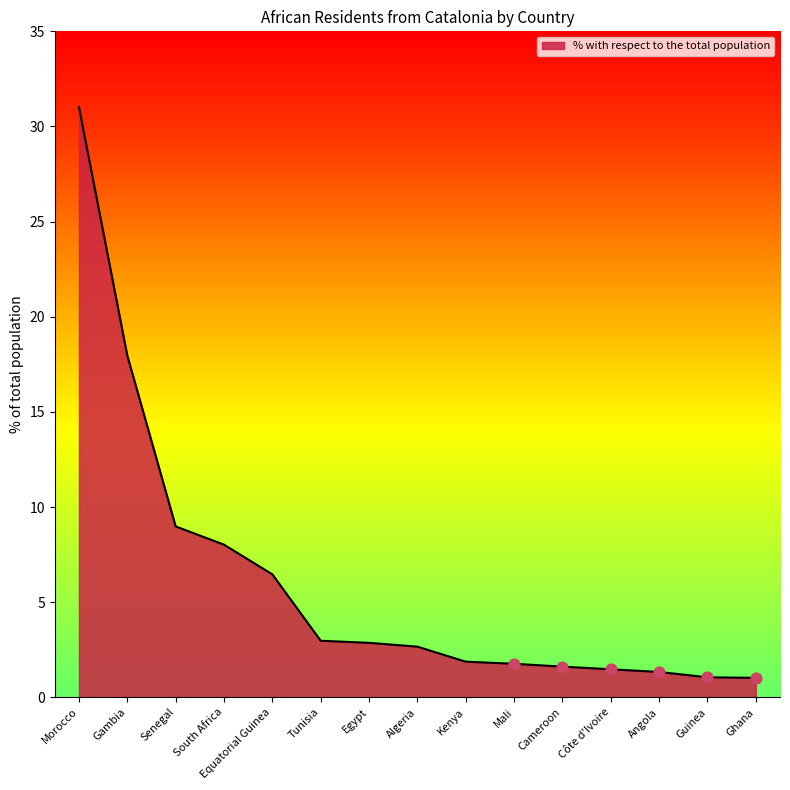

Approximately how many times larger is the value at Senegal compared to Kenya?

4.8